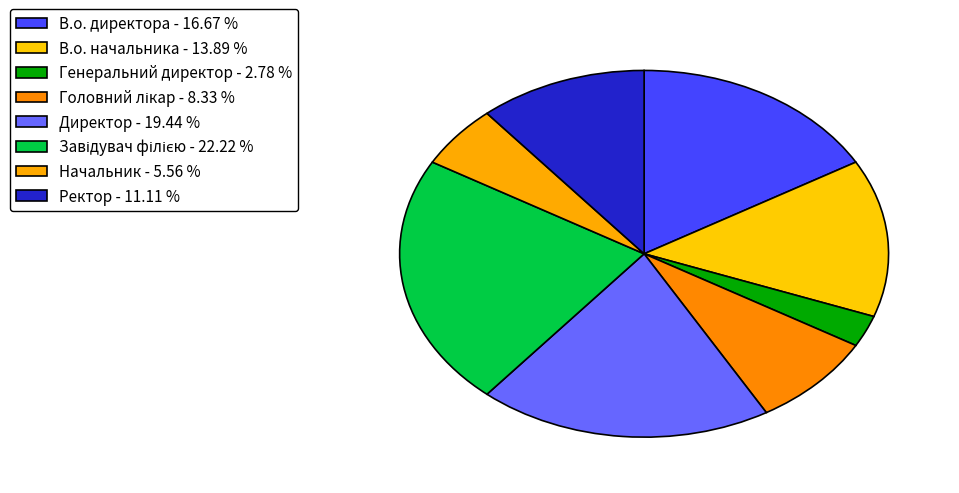

Does Завідувач філією represent more than half of the total?

No